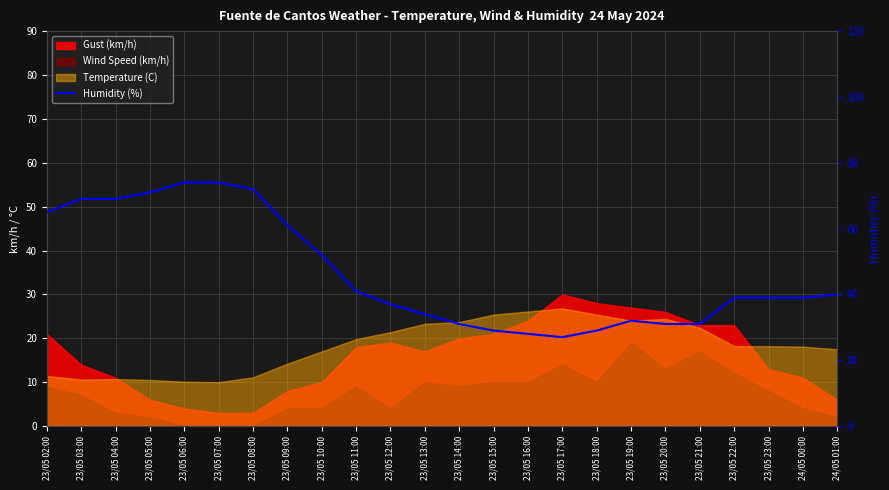

What is the difference between the maximum and minimum values?

47